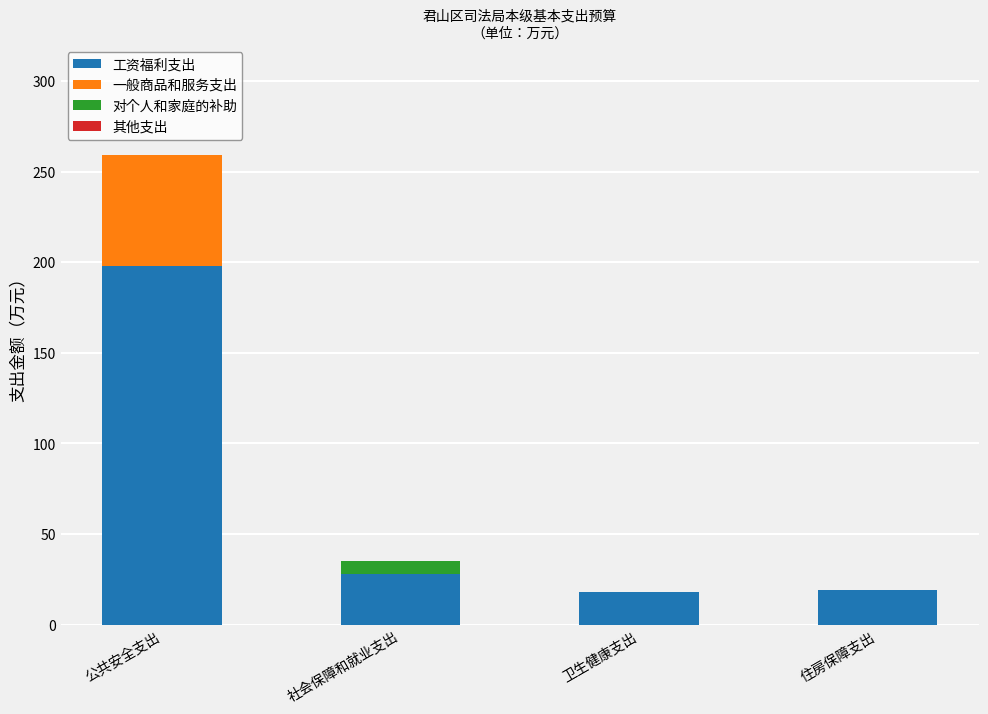

True or false: 工资福利支出 has a value of 17.7 at 卫生健康支出.

True